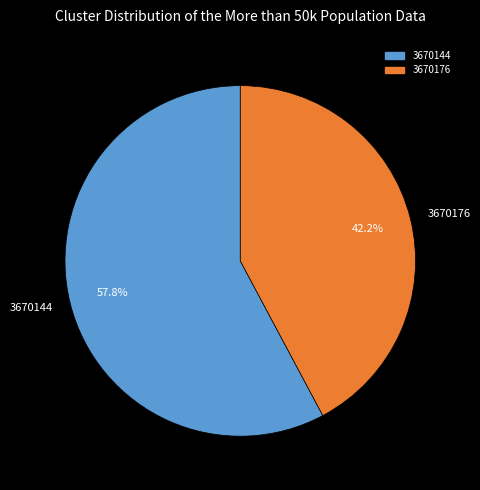

How much of the chart is everything except 3670176?

57.8%